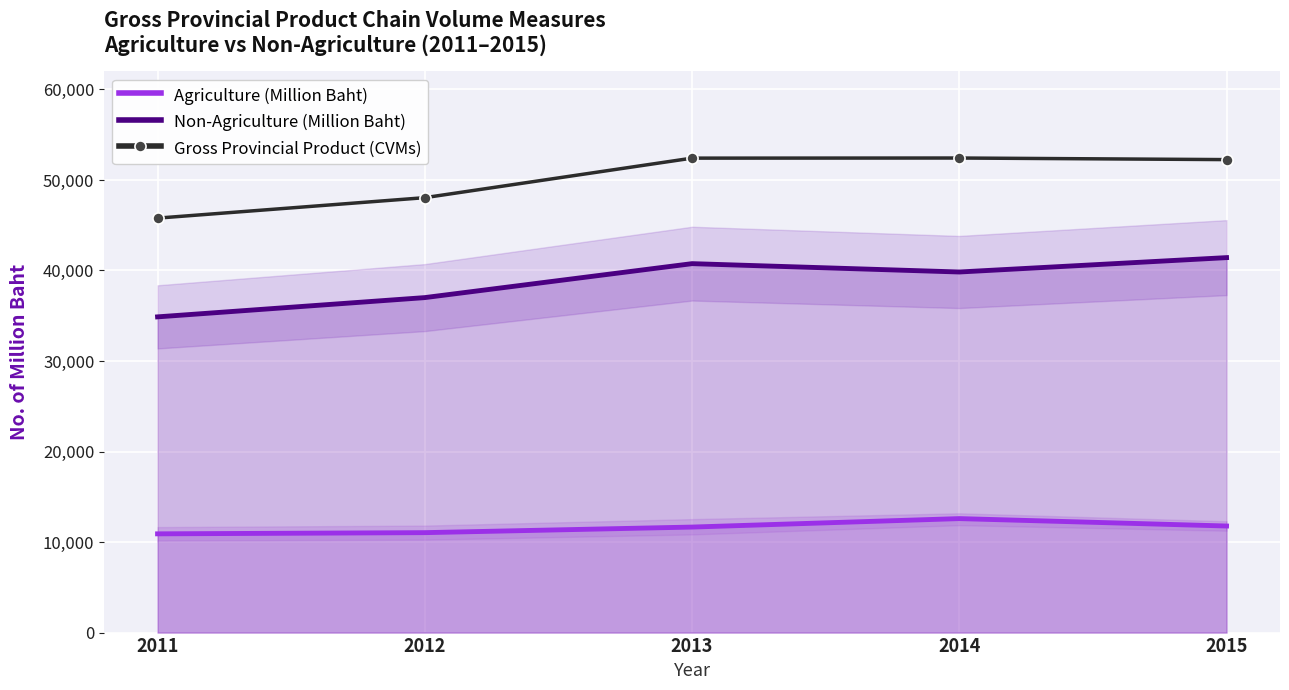

Is this an area chart (filled region under the line)?

No